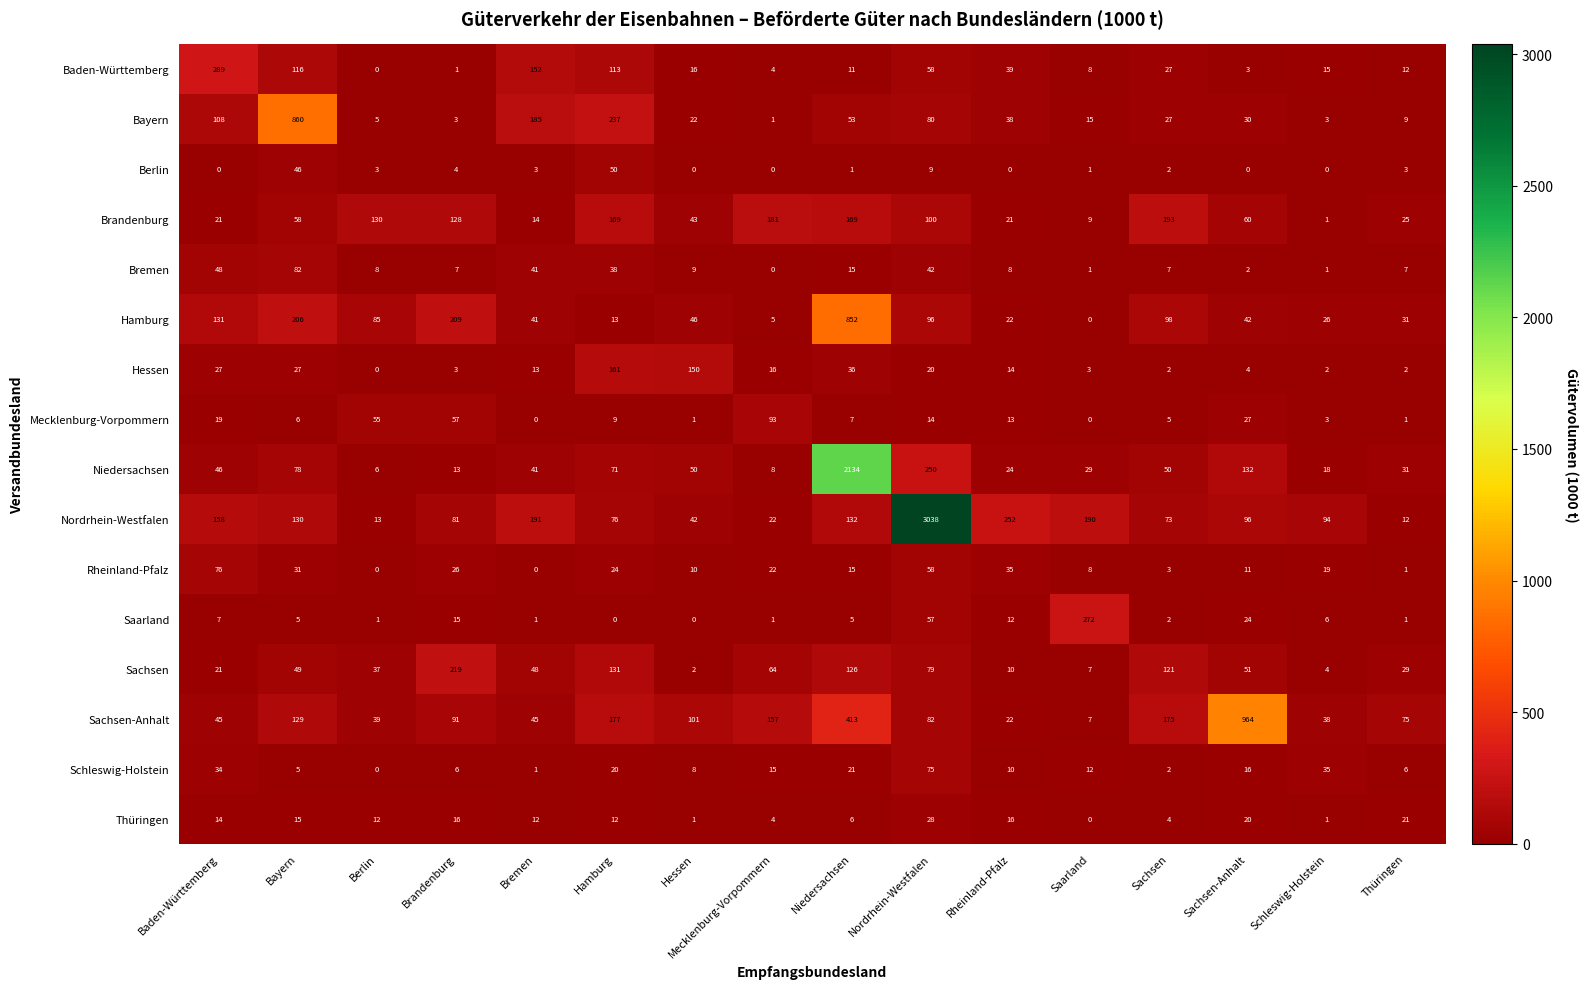

The value of Berlin at Mecklenburg-Vorpommern is -34. True or false?

False